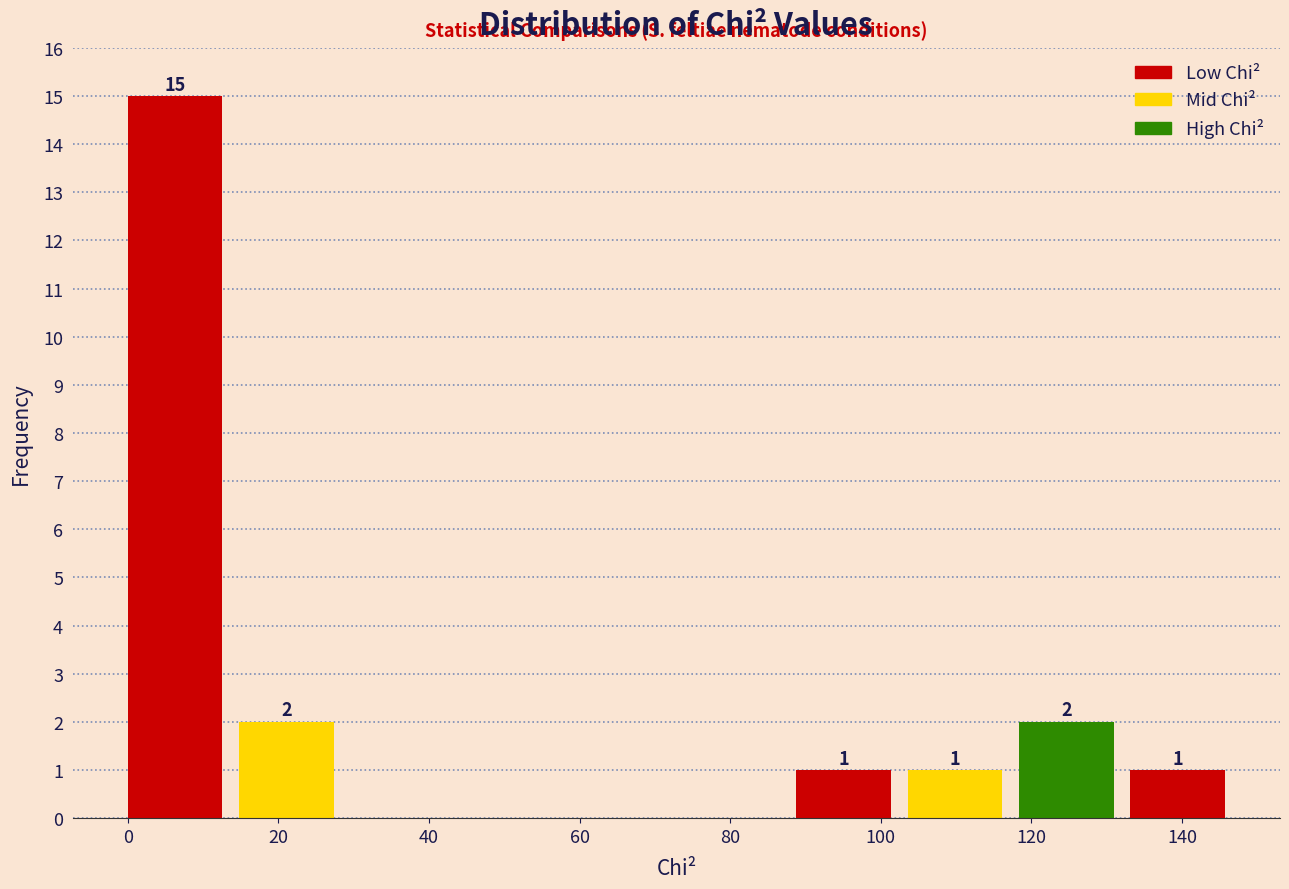

Over which range of the x-axis is the bar tallest?

0 to 14